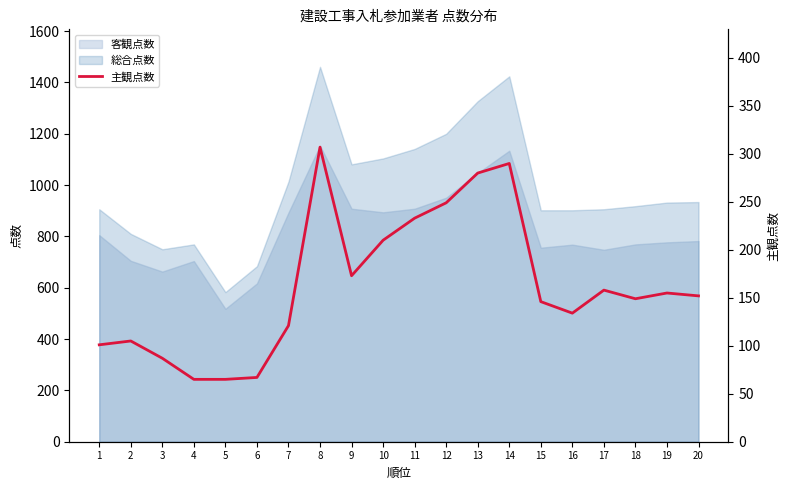

Which label corresponds to the smallest value in the chart?

4